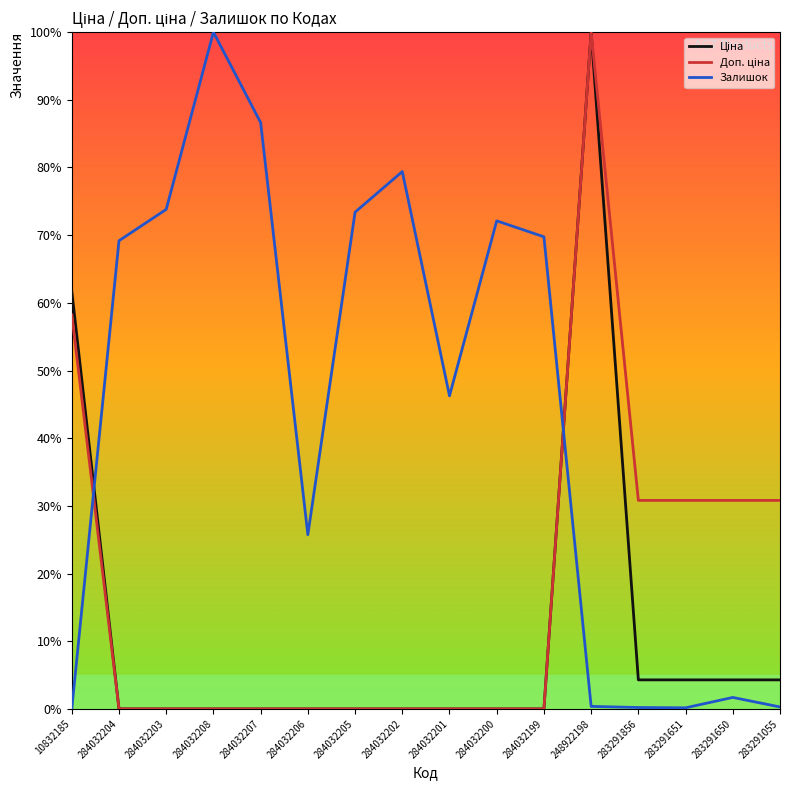

At how many categories does at least one series exceed 29?

15